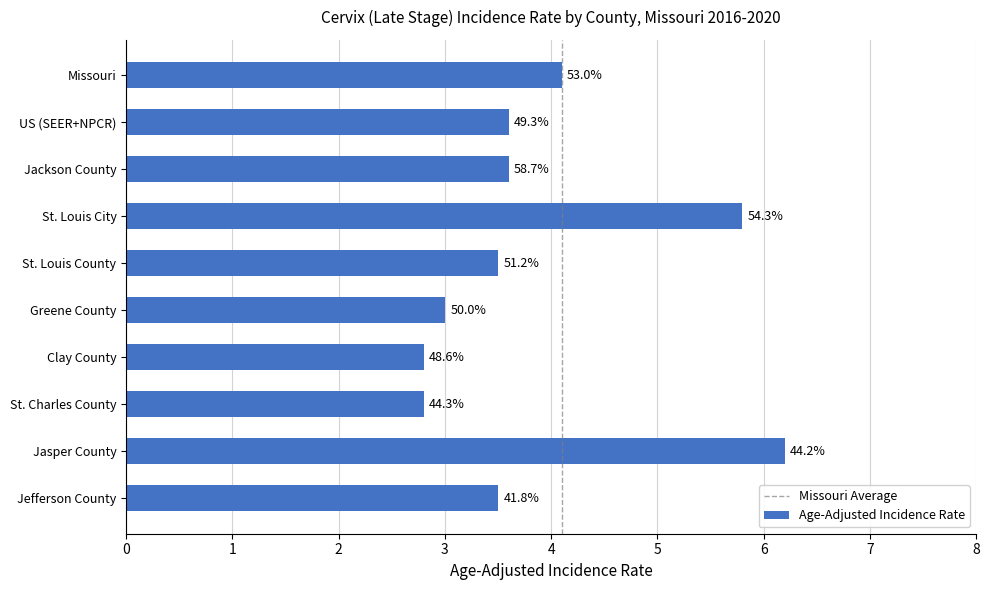

Rank the categories by value from highest to lowest.

Jasper County, St. Louis City, Missouri, US (SEER+NPCR), Jackson County, St. Louis County, Jefferson County, Greene County, Clay County, St. Charles County